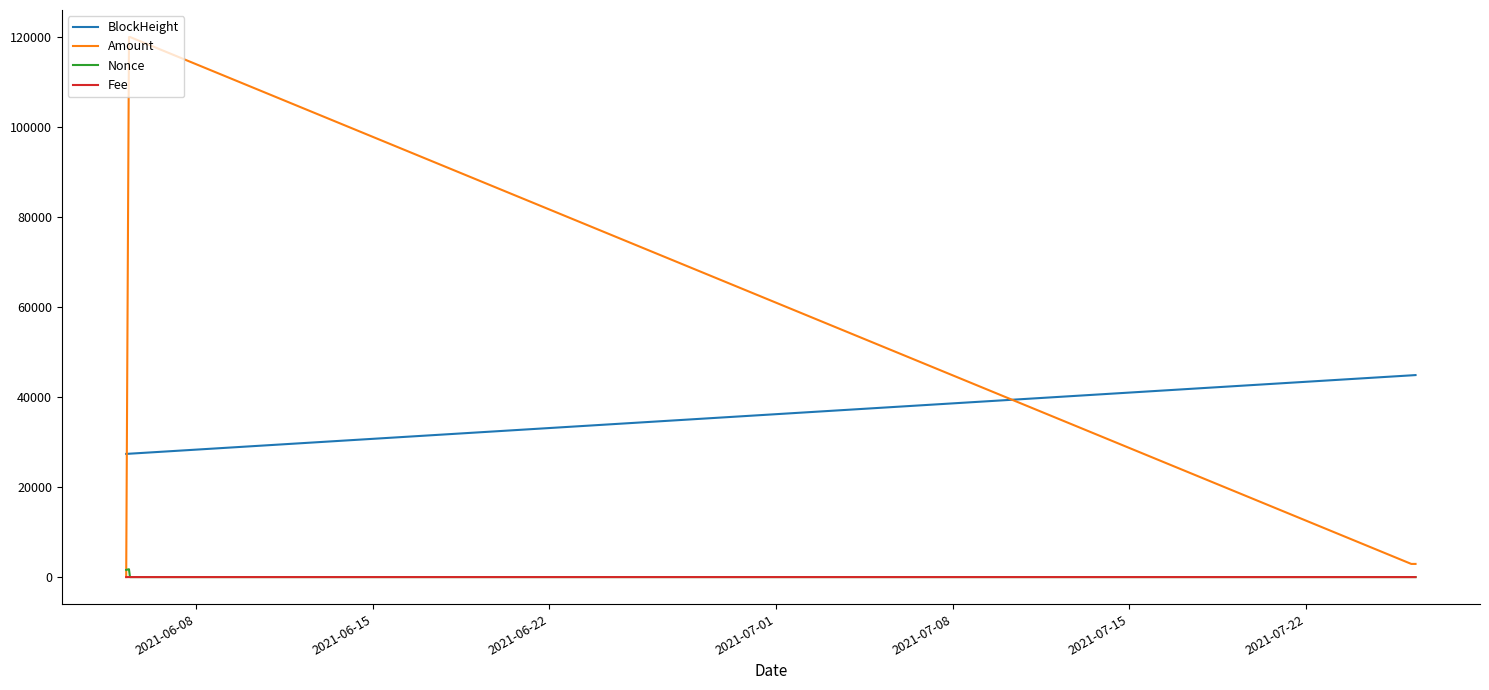

After their last crossing, which series has the higher values: BlockHeight or Amount?

BlockHeight